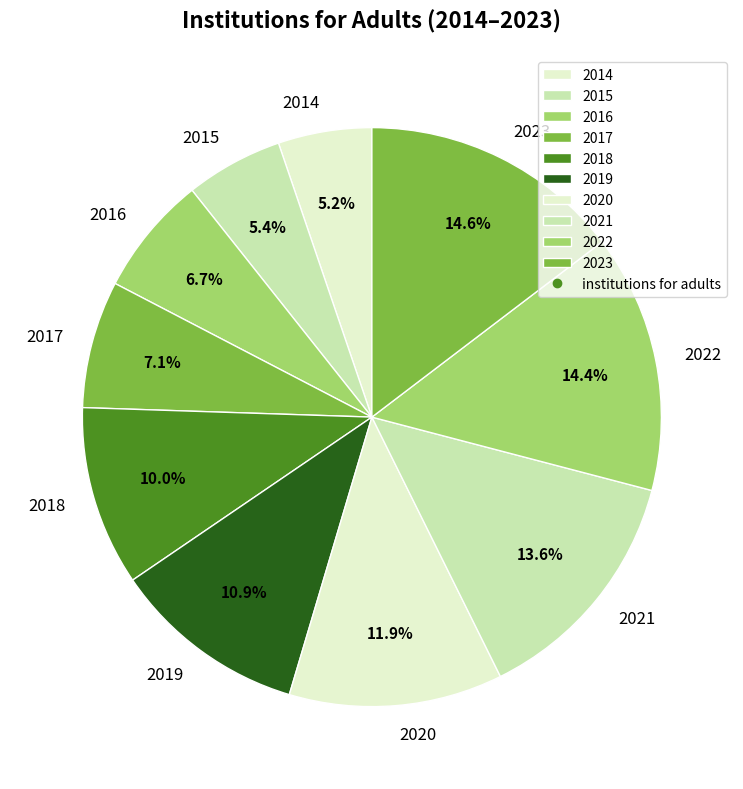

To the nearest percent, what percentage of the pie is 2023?

15%